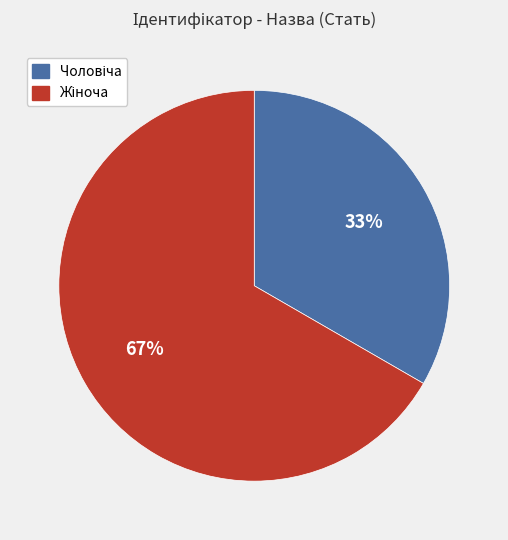

Is there any slice that represents more than half of the pie?

Yes